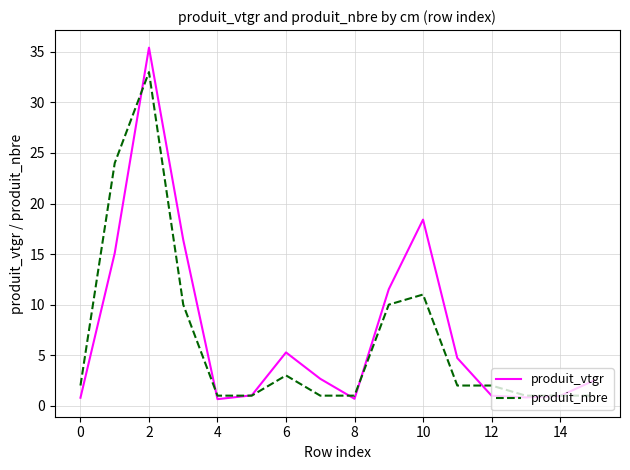

Count the number of categories in the chart.

16